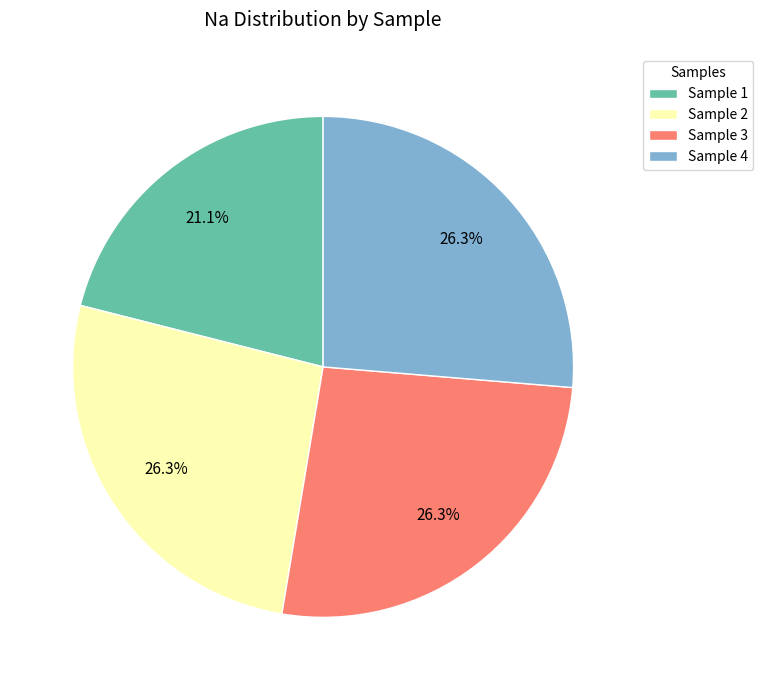

How many slices are in this pie chart?

4